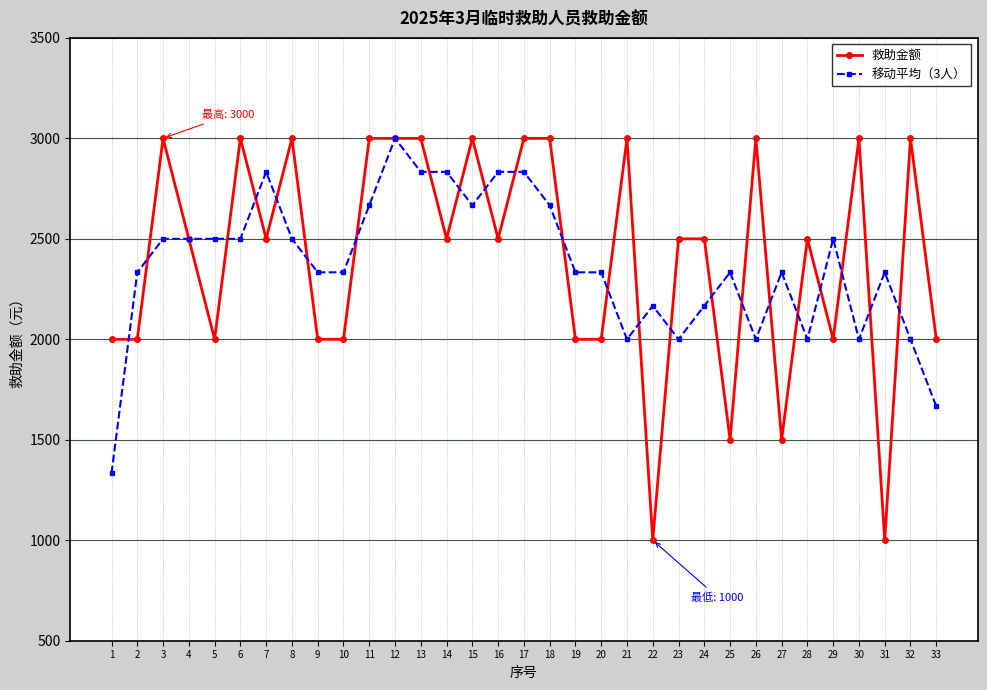

Rank the series at 19 from highest to lowest value.

移动平均（3人）, 救助金额